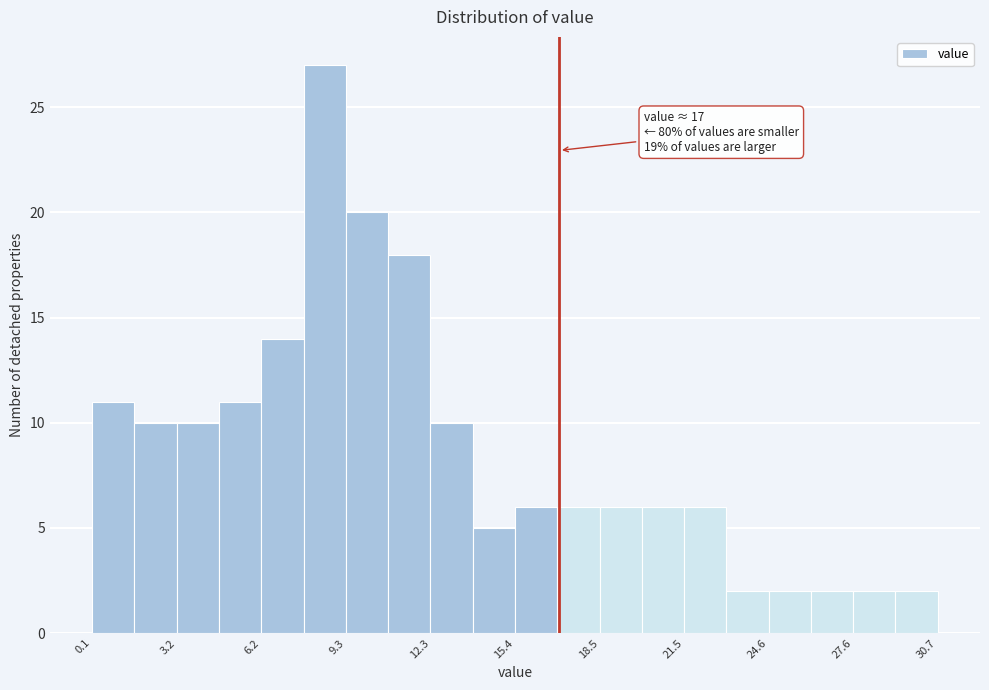

Around what value on the x-axis is the tallest bar? Give the approximate position of its centre, as read against the axis.

8.5